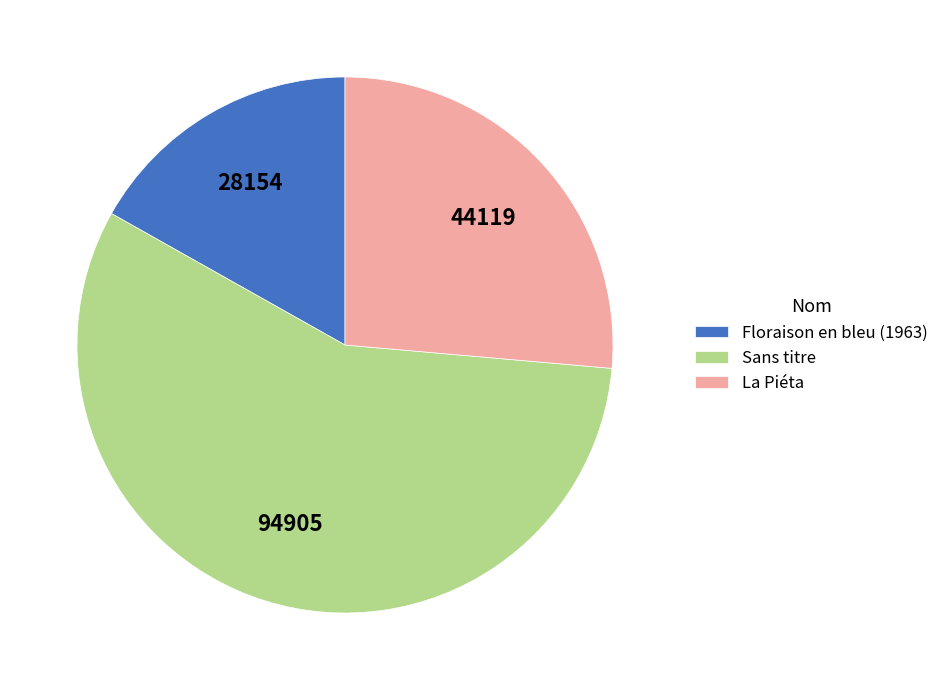

Rank the categories by value from highest to lowest.

Sans titre, La Piéta, Floraison en bleu (1963)